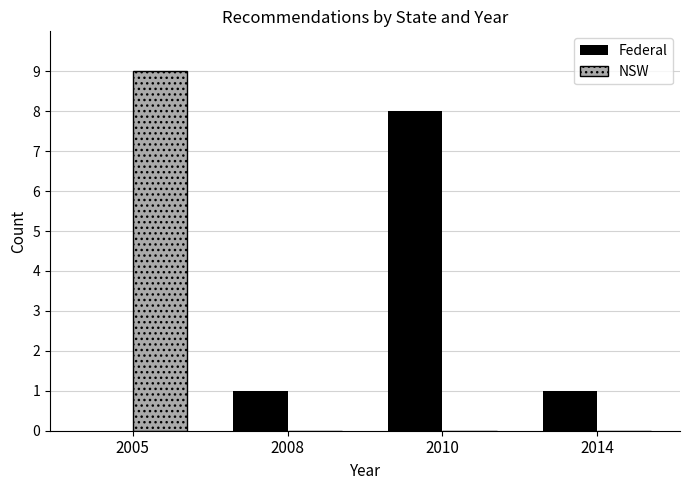

What is the approximate value of NSW at 2005?

9